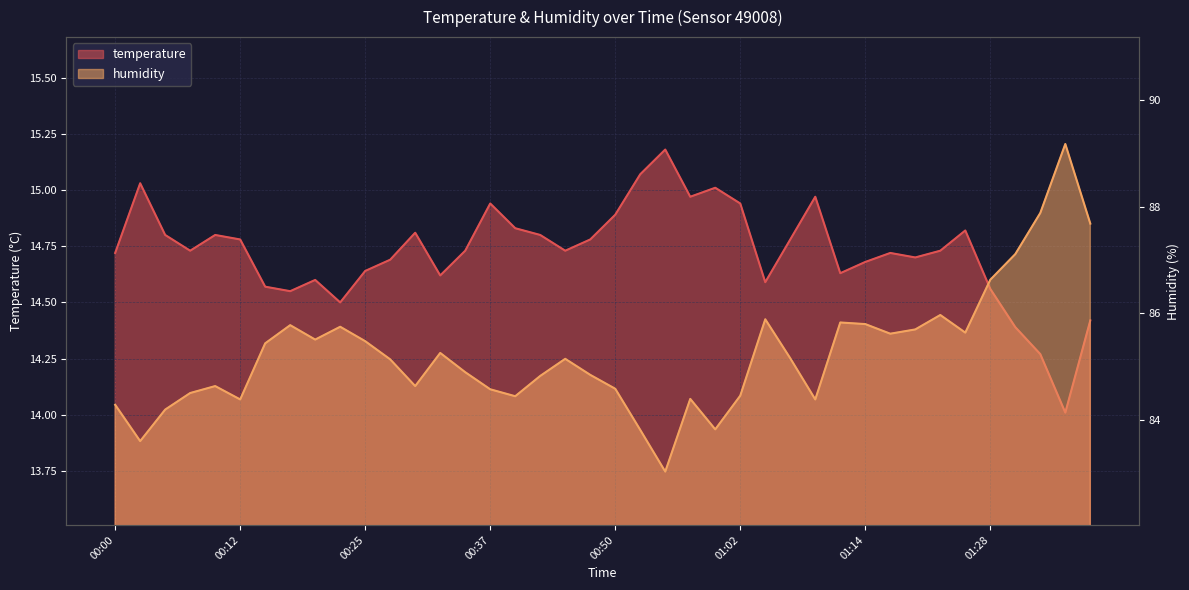

Reading right to left, extract all data points from this chart.

temperature: 01:39=14.4	01:36=14.0	01:34=14.3	01:31=14.4	01:28=14.6	01:26=14.8	01:23=14.7	01:20=14.7	01:17=14.7	01:14=14.7	01:12=14.6	01:09=15.0	01:07=14.8	01:04=14.6	01:02=14.9	00:59=15.0	00:57=15.0	00:54=15.2	00:52=15.1	00:50=14.9	00:47=14.8	00:44=14.7	00:42=14.8	00:39=14.8	00:37=14.9	00:34=14.7	00:32=14.6	00:30=14.8	00:27=14.7	00:25=14.6	00:22=14.5	00:20=14.6	00:17=14.6	00:15=14.6	00:12=14.8	00:10=14.8	00:08=14.7	00:05=14.8	00:03=15.0	00:00=14.7
humidity: 01:39=87.7	01:36=89.2	01:34=87.9	01:31=87.1	01:28=86.6	01:26=85.6	01:23=86.0	01:20=85.7	01:17=85.6	01:14=85.8	01:12=85.8	01:09=84.4	01:07=85.2	01:04=85.9	01:02=84.5	00:59=83.8	00:57=84.4	00:54=83.0	00:52=83.8	00:50=84.6	00:47=84.8	00:44=85.2	00:42=84.8	00:39=84.5	00:37=84.6	00:34=84.9	00:32=85.3	00:30=84.6	00:27=85.1	00:25=85.5	00:22=85.8	00:20=85.5	00:17=85.8	00:15=85.4	00:12=84.4	00:10=84.6	00:08=84.5	00:05=84.2	00:03=83.6	00:00=84.3